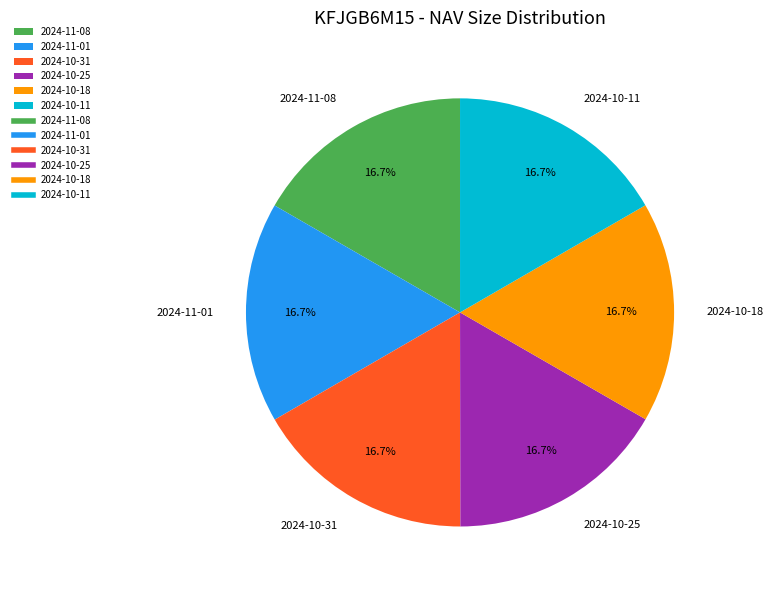

To the nearest percent, what portion does 2024-10-11 represent?

17%